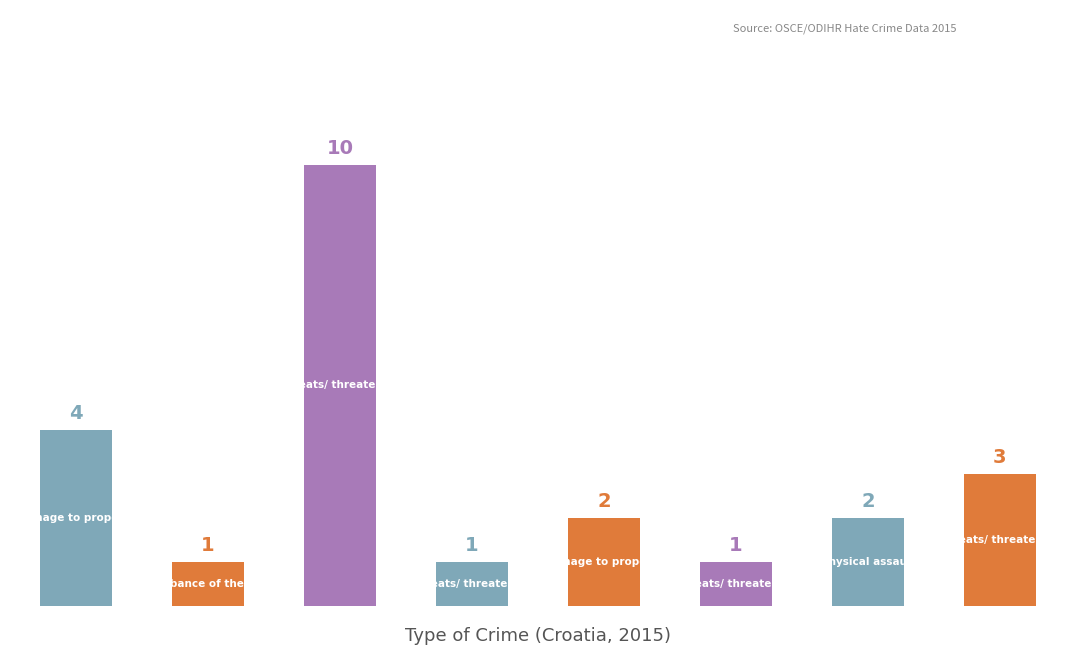

What is the value of the 1st bar from the left?

4